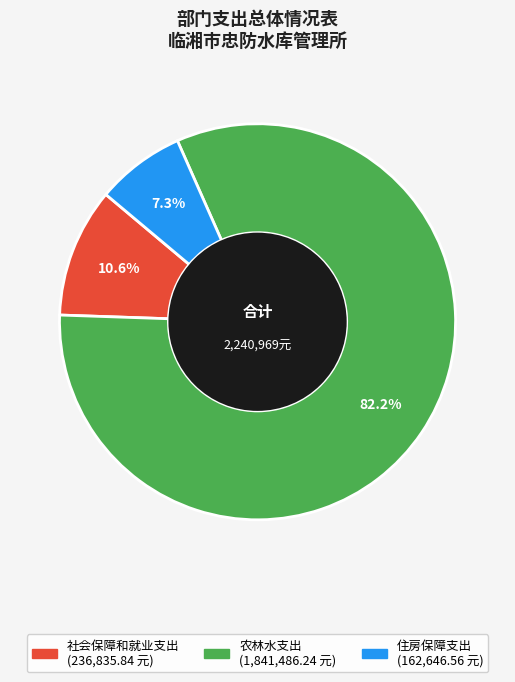

How many segments does this pie chart have?

3